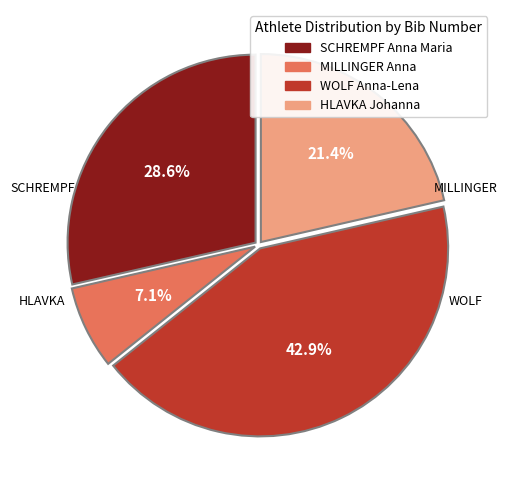

To the nearest percent, what percentage of the pie is WOLF Anna-Lena?

43%